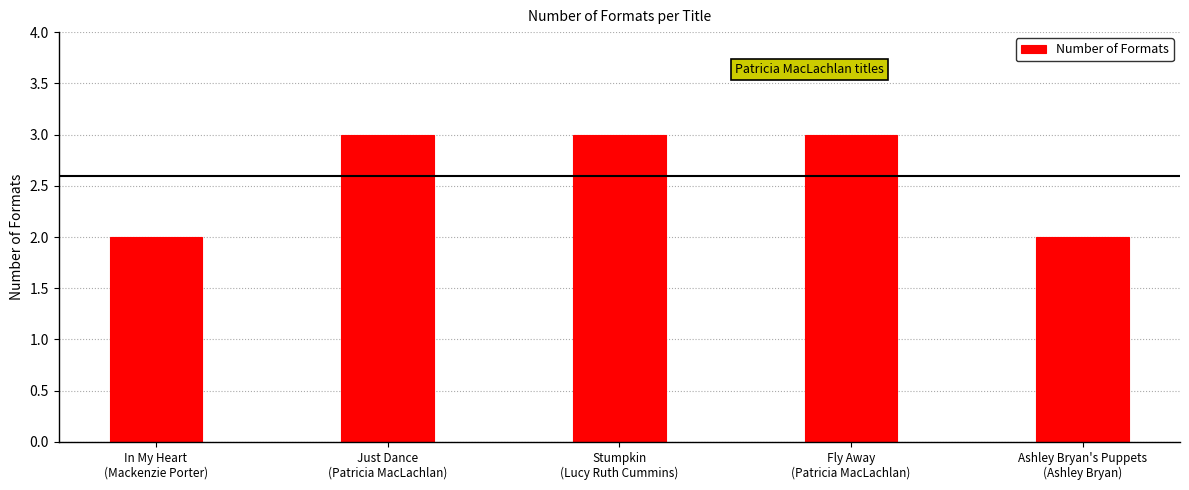

What is the greatest value displayed?

3